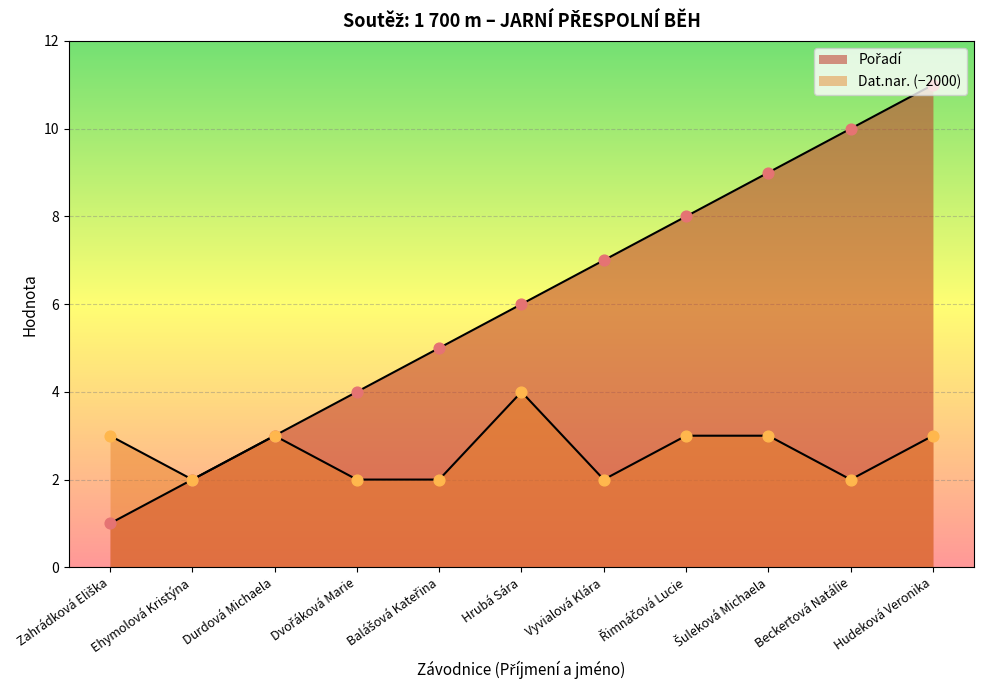

At how many categories does at least one series exceed 6?

5